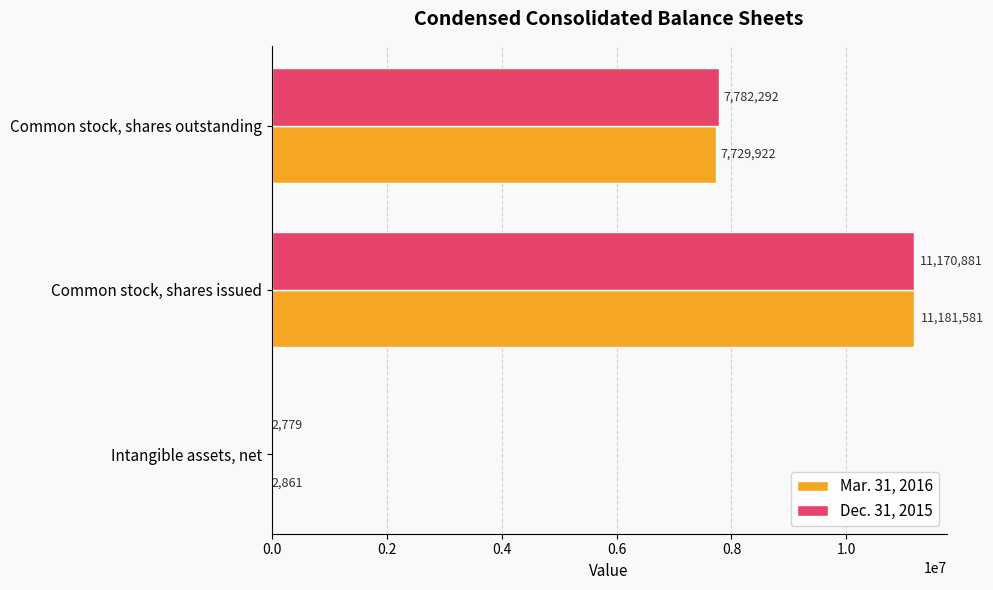

How many distinct data groups are displayed?

2